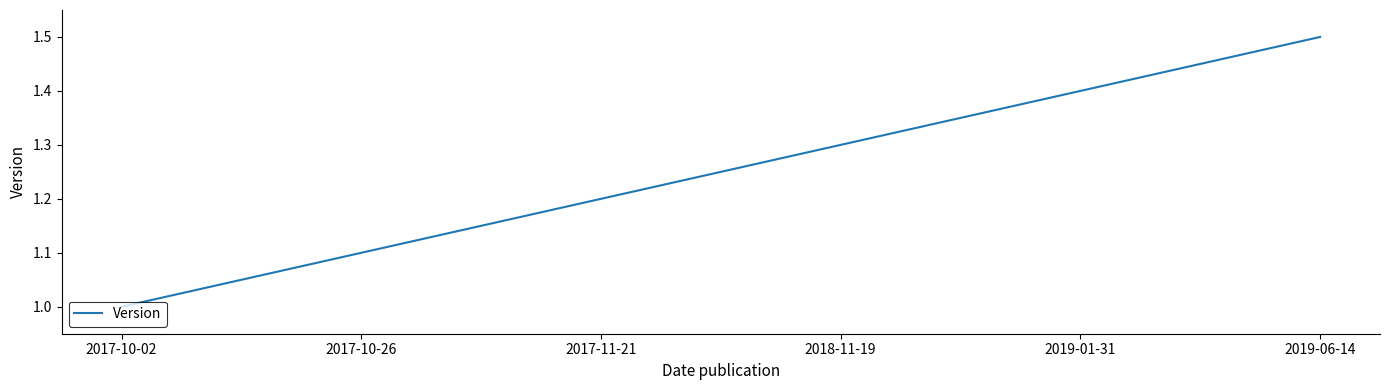

Reading left to right, what are all the values shown in this chart?

1.0	1.1	1.2	1.3	1.4	1.5